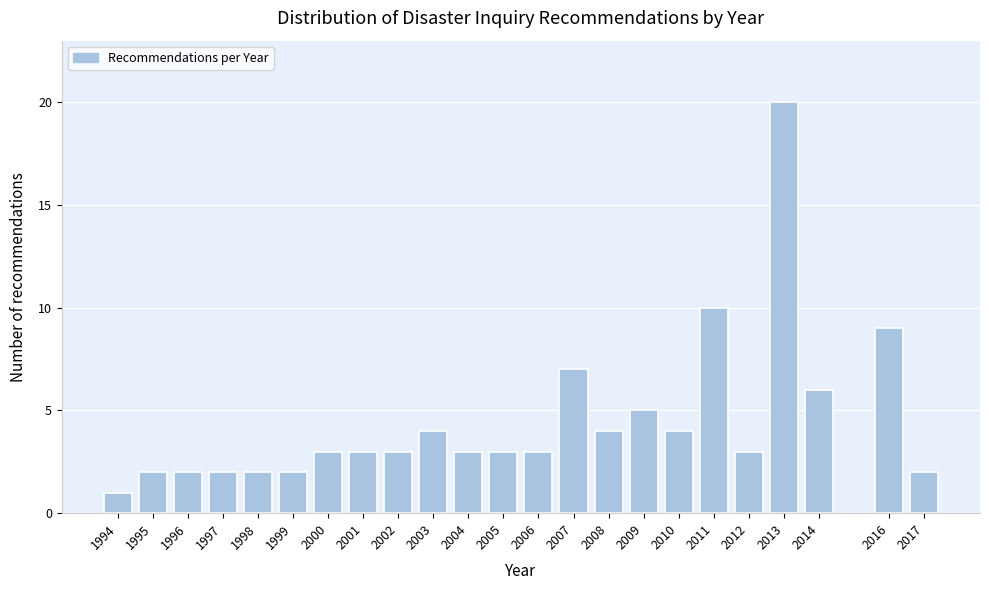

Reading left to right, list all the values displayed in this chart.

1	2	2	2	2	2	3	3	3	4	3	3	3	7	4	5	4	10	3	20	6	9	2